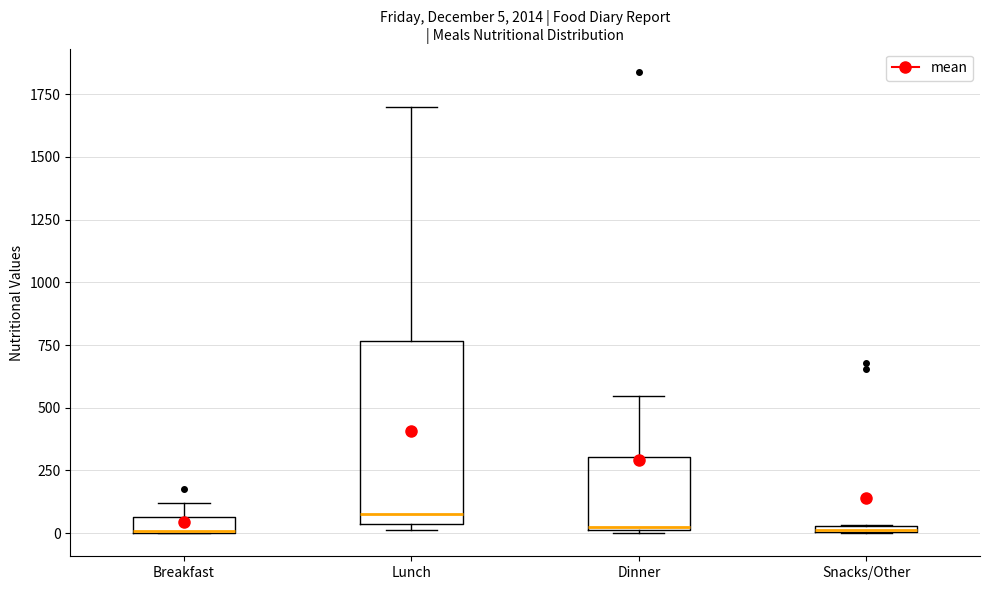

Which box is the tallest, from its lower edge to its upper edge?

Lunch